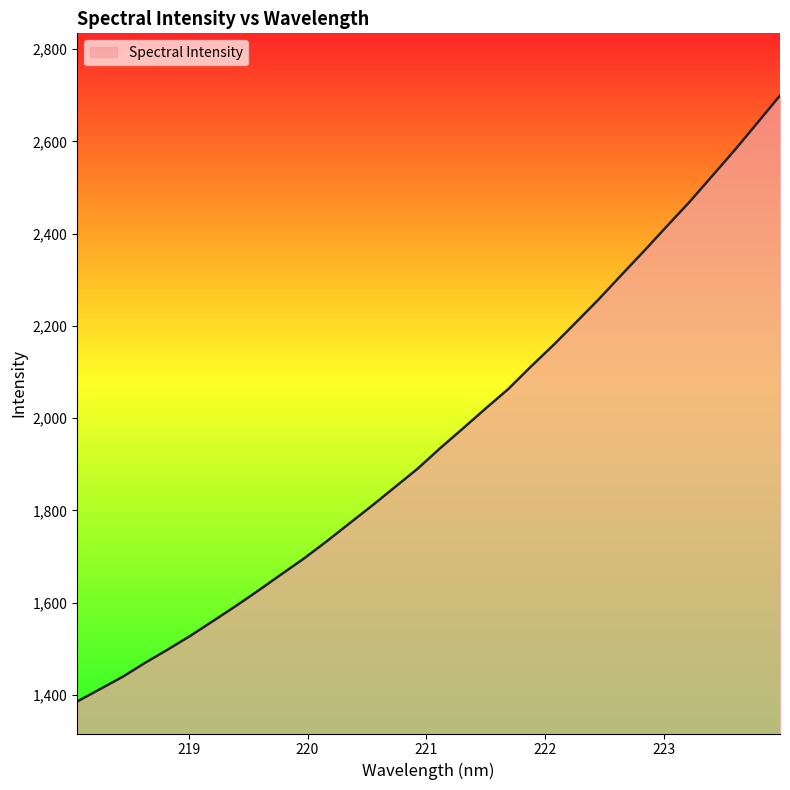

What is the maximum value shown in the chart?

2699.4